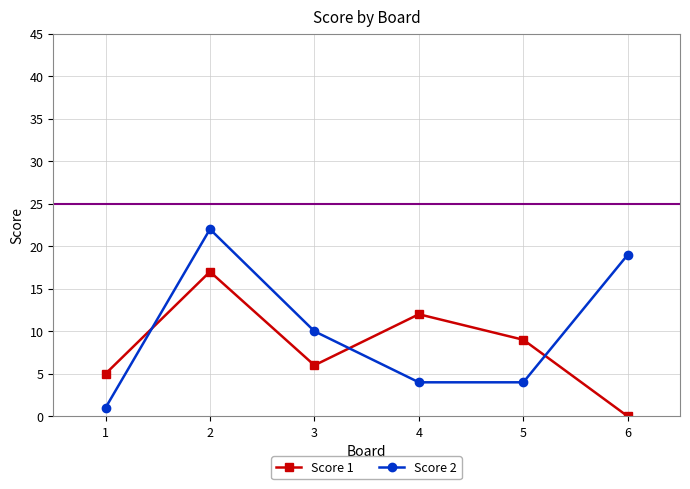

How many intersections are there between Score 1 and Score 2?

3